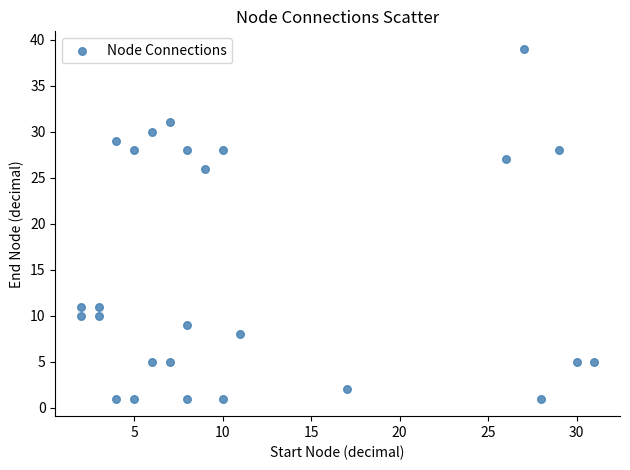

What is the range of Y values (max minus min)?

38